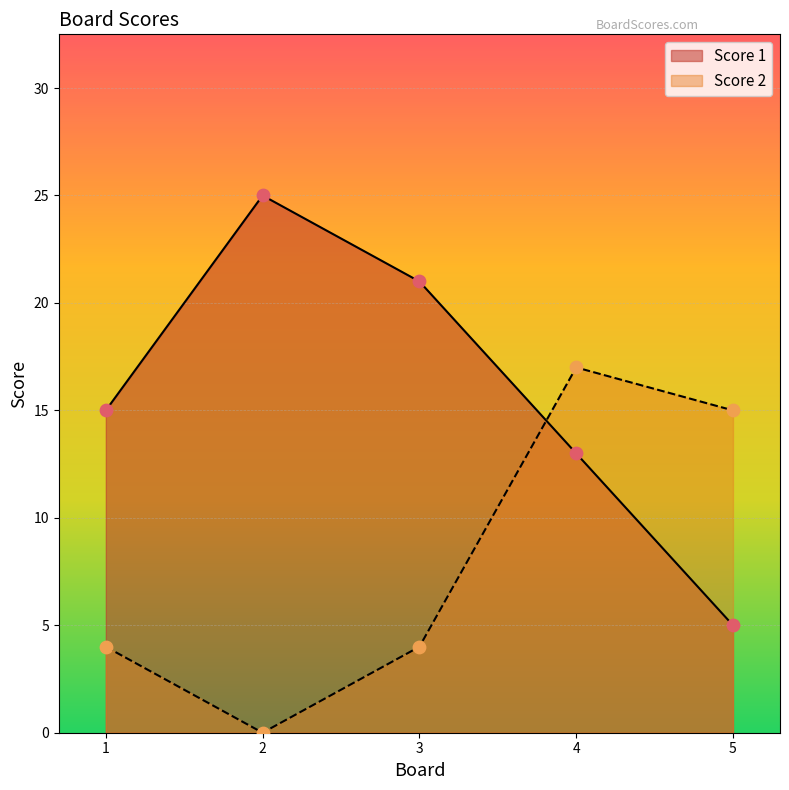

Which series contains the highest Y value?

Score 1